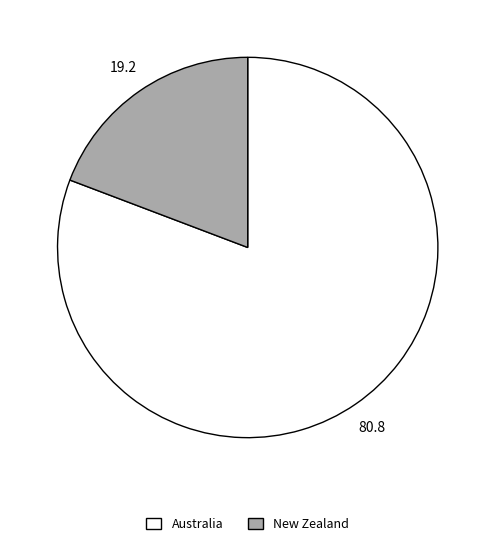

Which slice represents more than half of the pie?

Australia